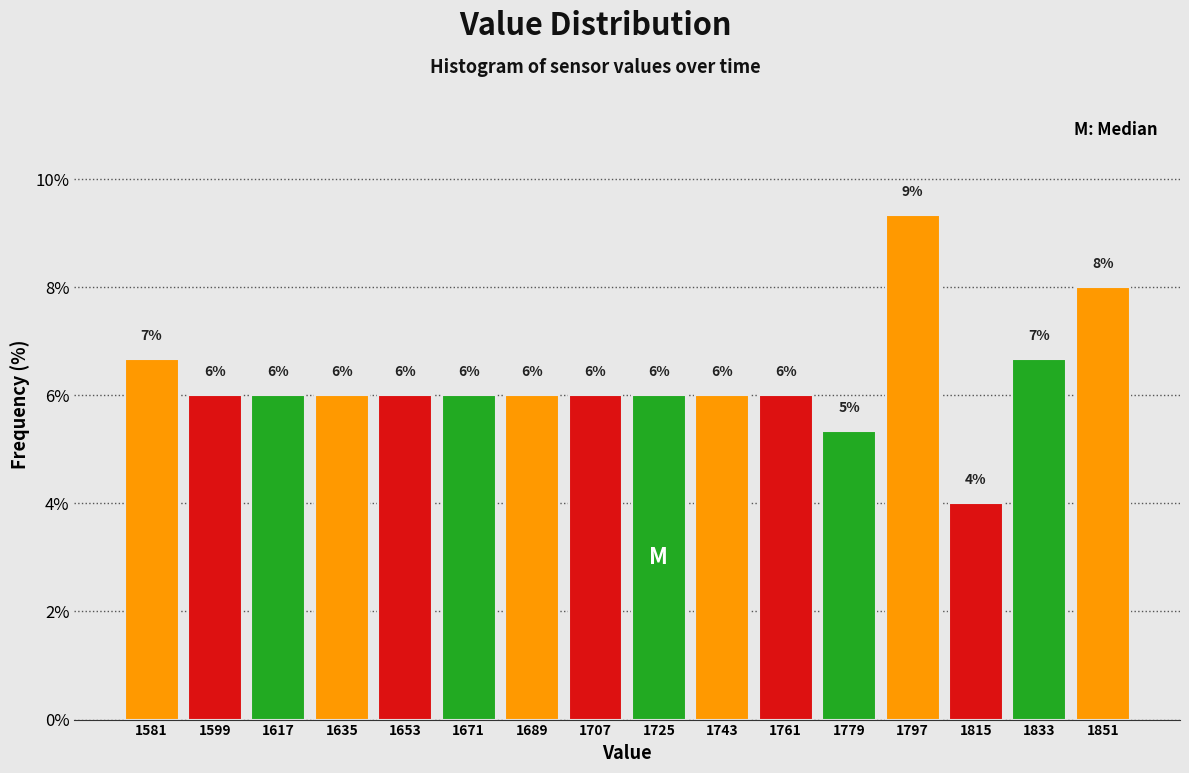

Over which range of the x-axis is the bar tallest?

1788 to 1806